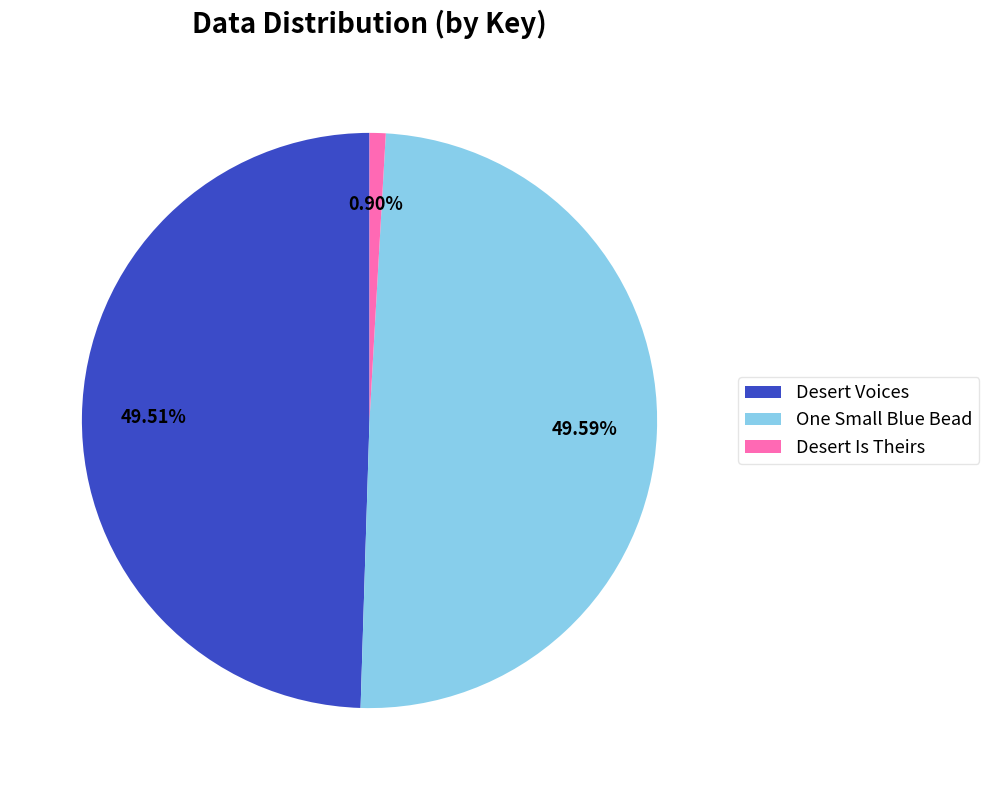

Between Desert Voices and Desert Is Theirs, which is larger?

Desert Voices